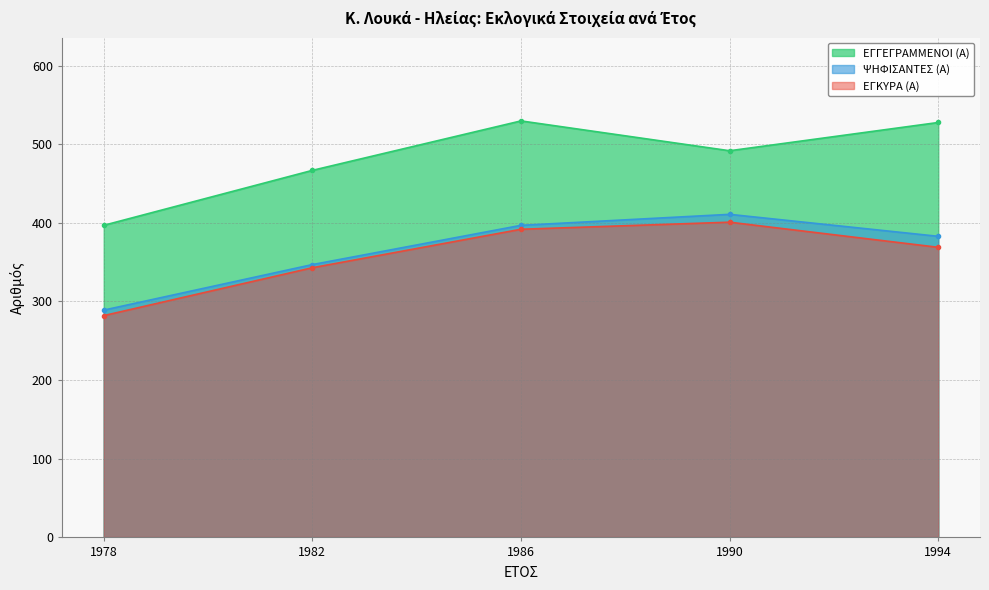

Between 1978 and 1990, which is larger?

1990